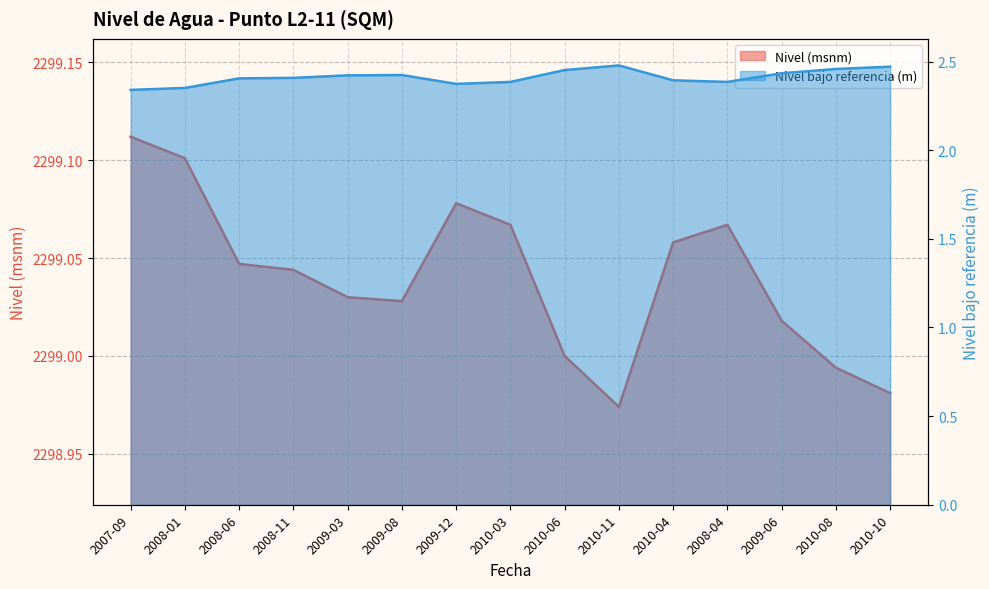

The value of Nivel bajo referencia (m) at 2009-08 is 1.0. True or false?

False